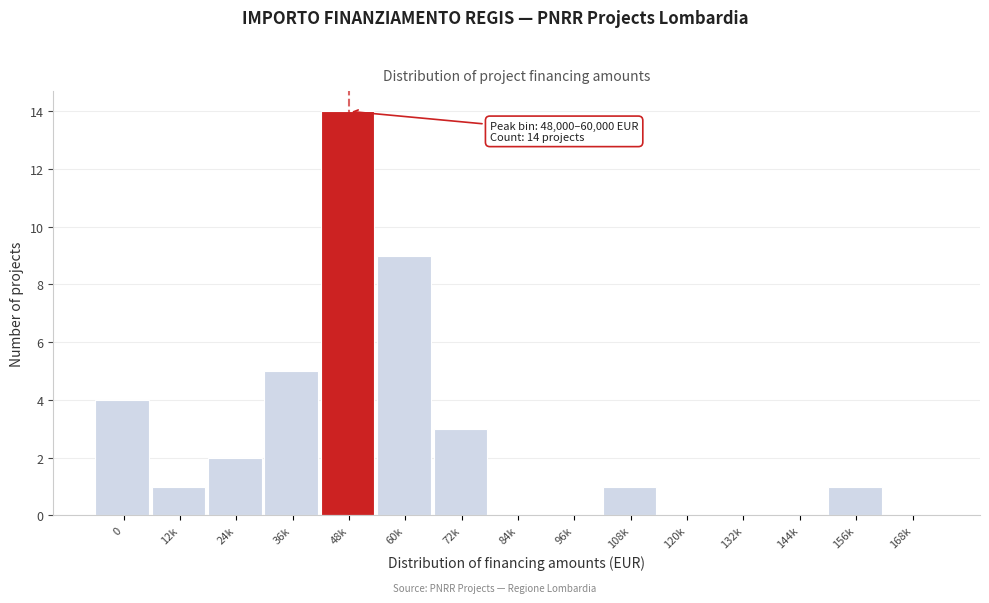

Reading left to right, extract all data points from this chart.

0=4	12k=1	24k=2	36k=5	48k=14	60k=9	72k=3	84k=0	96k=0	108k=1	120k=0	132k=0	144k=0	156k=1	168k=0